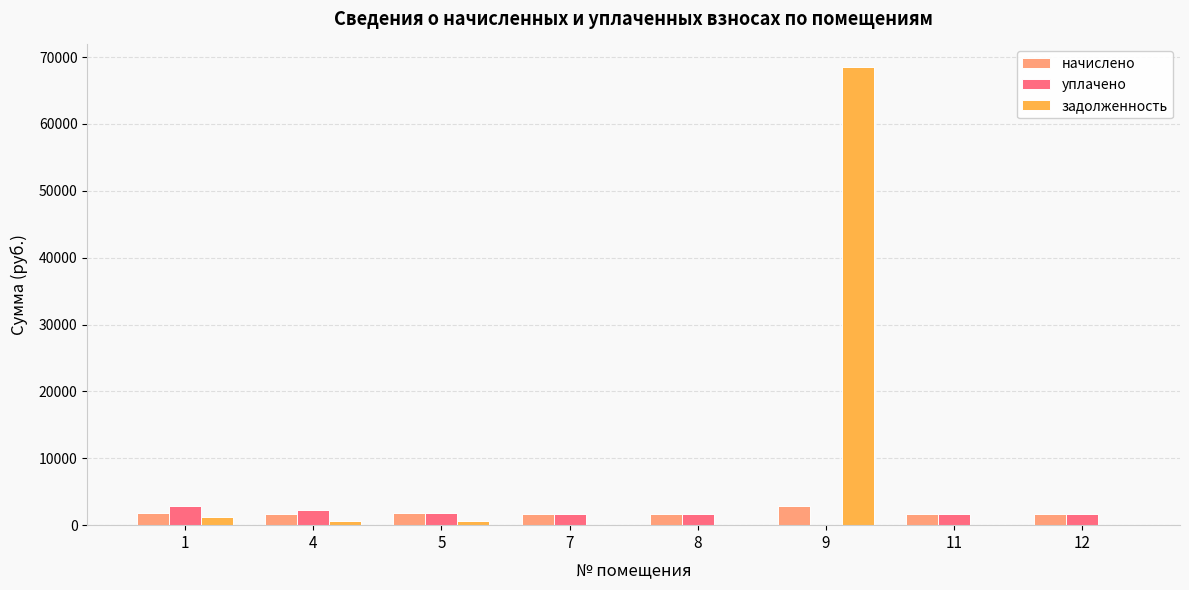

What is the difference between the уплачено values at 8 and 12?

14.7